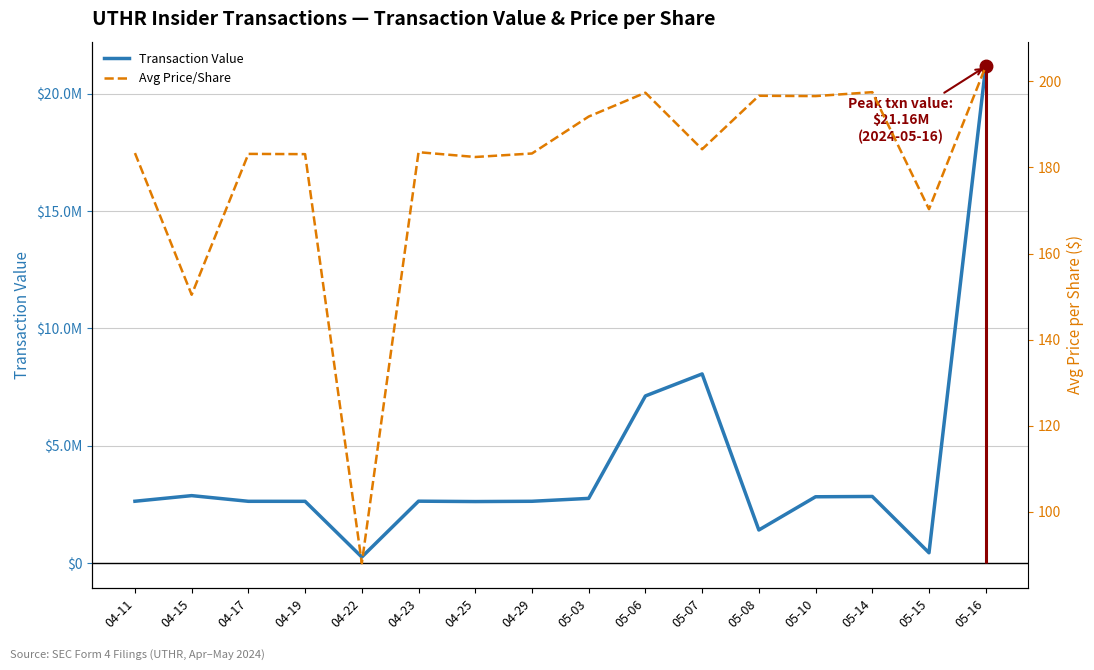

At how many categories does at least one series exceed 427288?

15